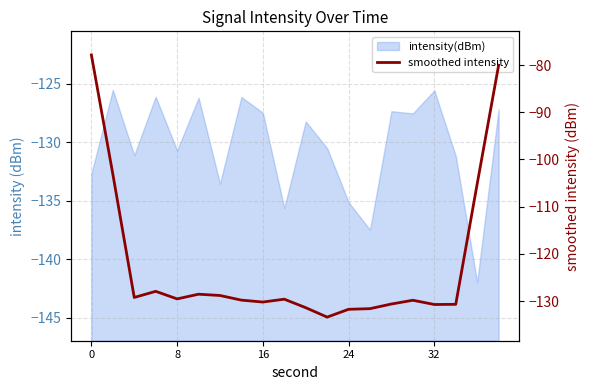

Is it true that the value at 17 is -130.7?

True